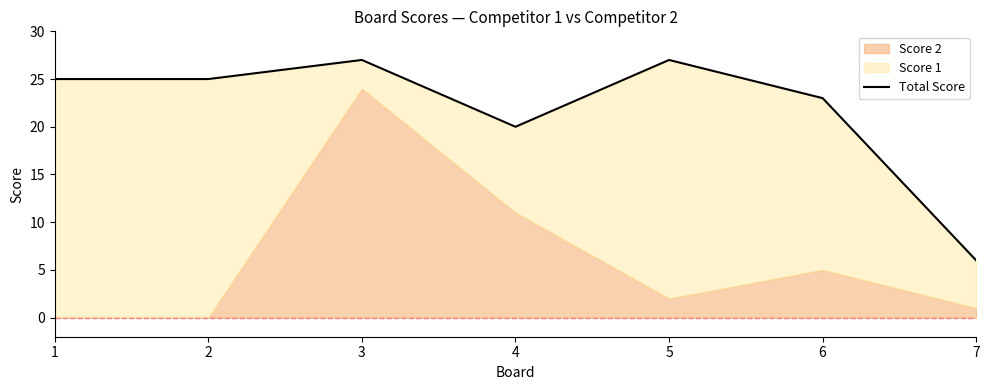

At which label is the value closest to 16?

4